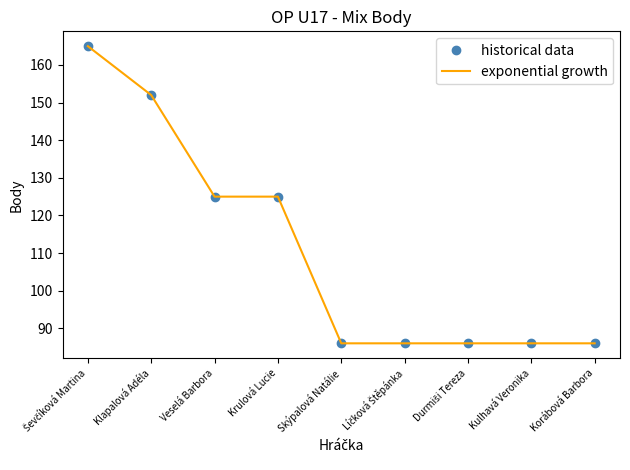

Reading right to left, transcribe all the data shown in this chart.

historical data: Korábová Barbora=86	Kulhavá Veronika=86	Durmiši Tereza=86	Líčková Štěpánka=86	Skýpalová Natálie=86	Krulová Lucie=125	Veselá Barbora=125	Klapalová Adéla=152	Ševčíková Martina=165
exponential growth: Korábová Barbora=86	Kulhavá Veronika=86	Durmiši Tereza=86	Líčková Štěpánka=86	Skýpalová Natálie=86	Krulová Lucie=125	Veselá Barbora=125	Klapalová Adéla=152	Ševčíková Martina=165